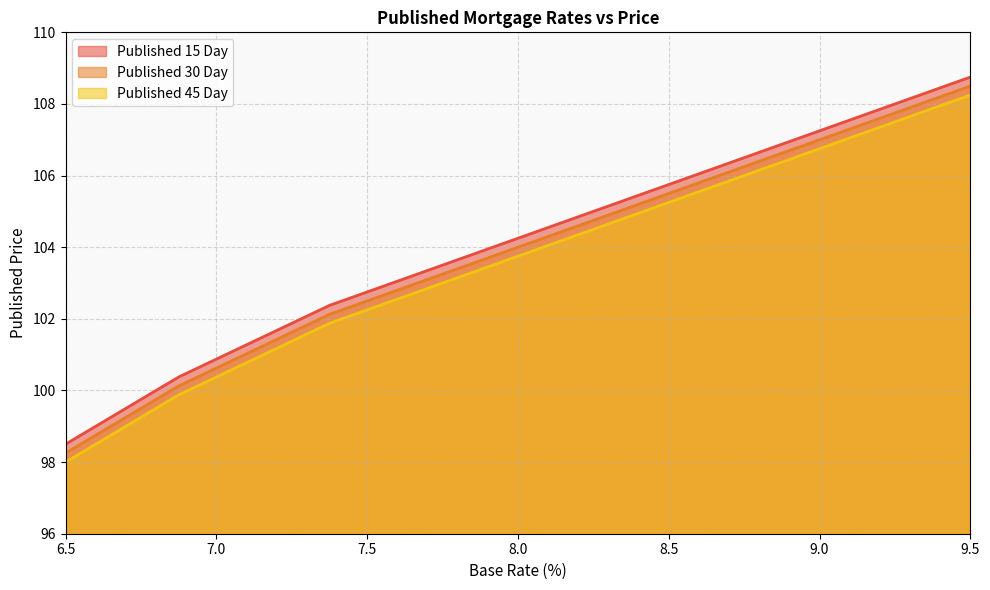

At 7.375, list the series in order from largest to smallest.

Published 15 Day, Published 30 Day, Published 45 Day